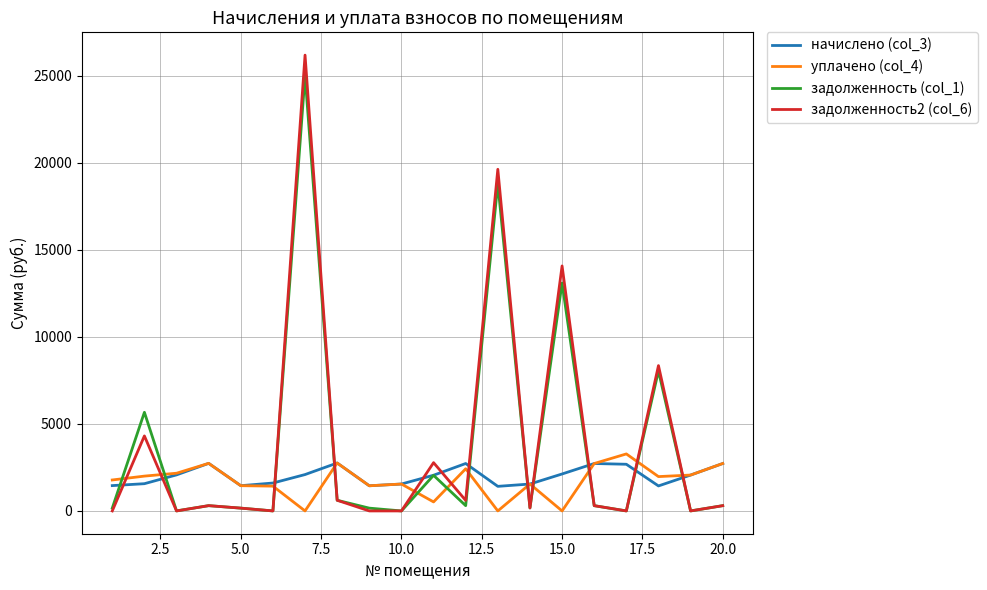

At how many categories does at least one series exceed 16888?

2